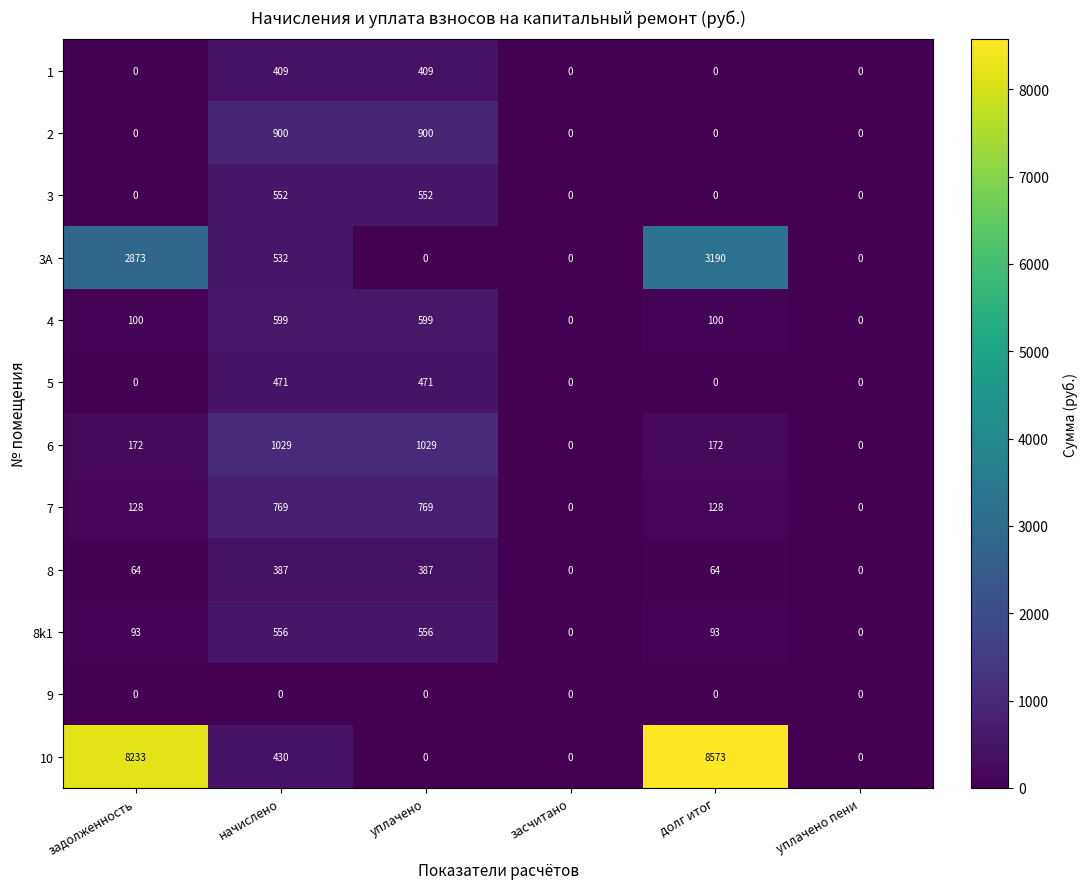

Which series has the largest total across all categories?

10